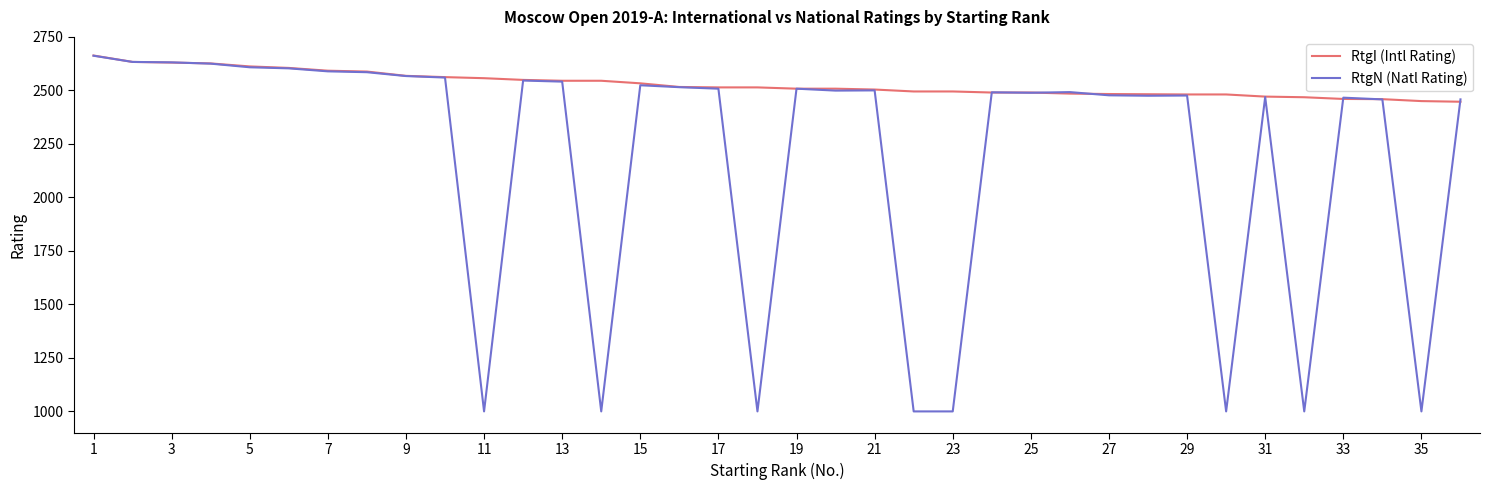

Rank the series by their average value, from highest to lowest.

RtgI (Intl Rating), RtgN (Natl Rating)